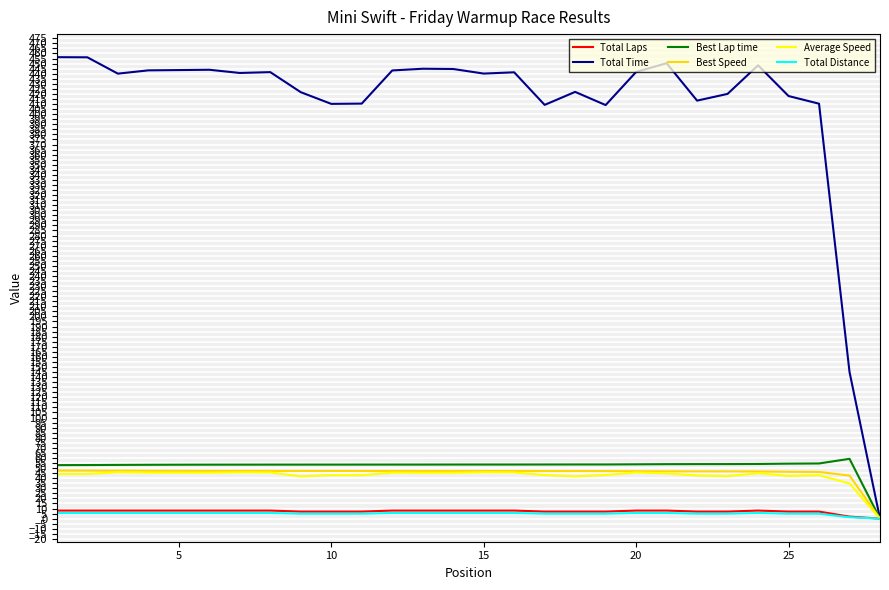

What is the greatest value displayed?

456.4